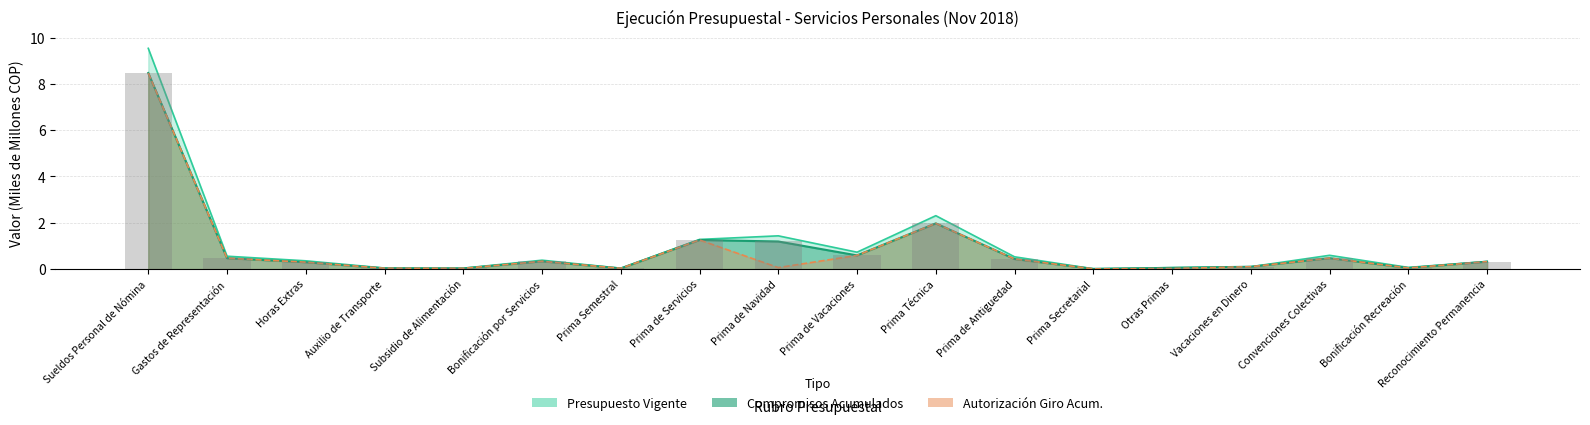

Between Prima de Vacaciones and Prima Secretarial, which series saw the biggest shift?

Presupuesto Vigente